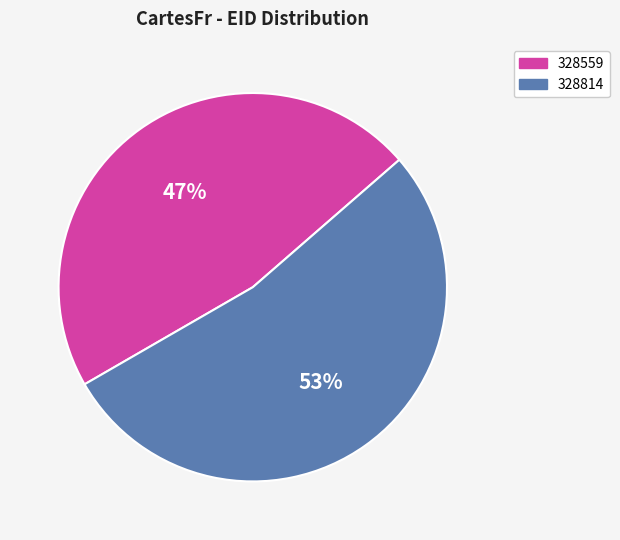

To the nearest percent, what is the combined percentage of 328814 and 328559?

100%